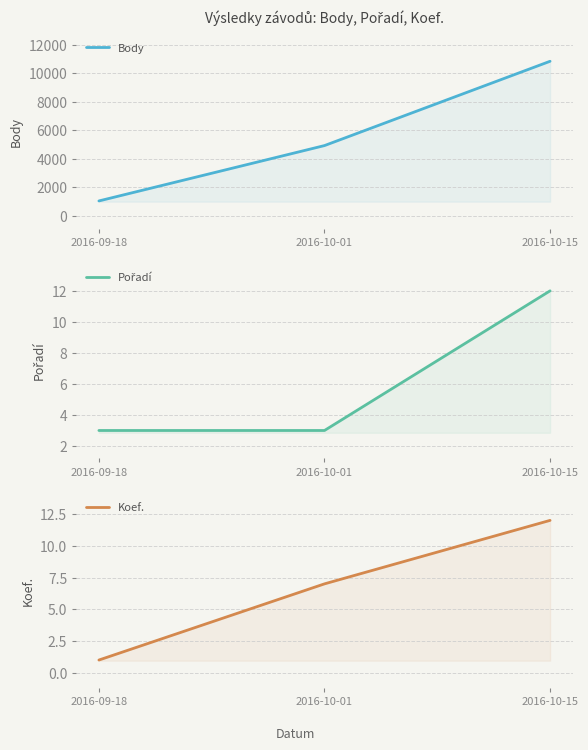

What is the value of the Koef. point at the 1st from the left?

1